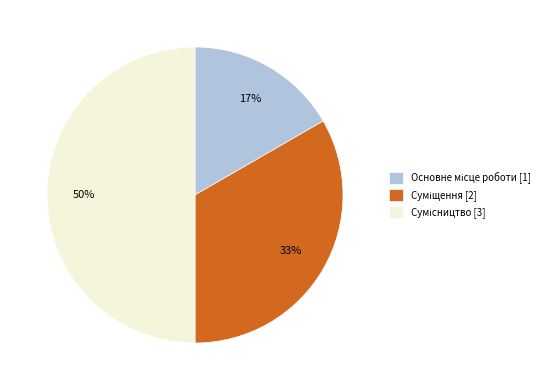

To the nearest percent, what is the average slice percentage?

33%